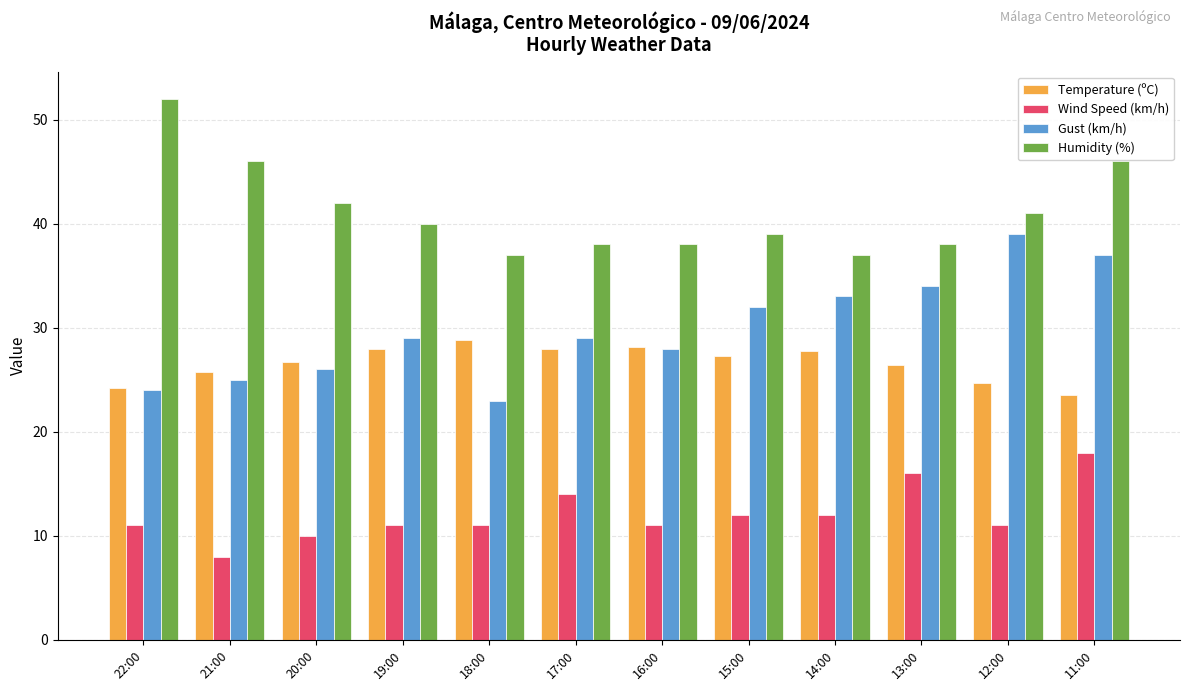

Read the Temperature (ºC) value at 14:00.

27.8